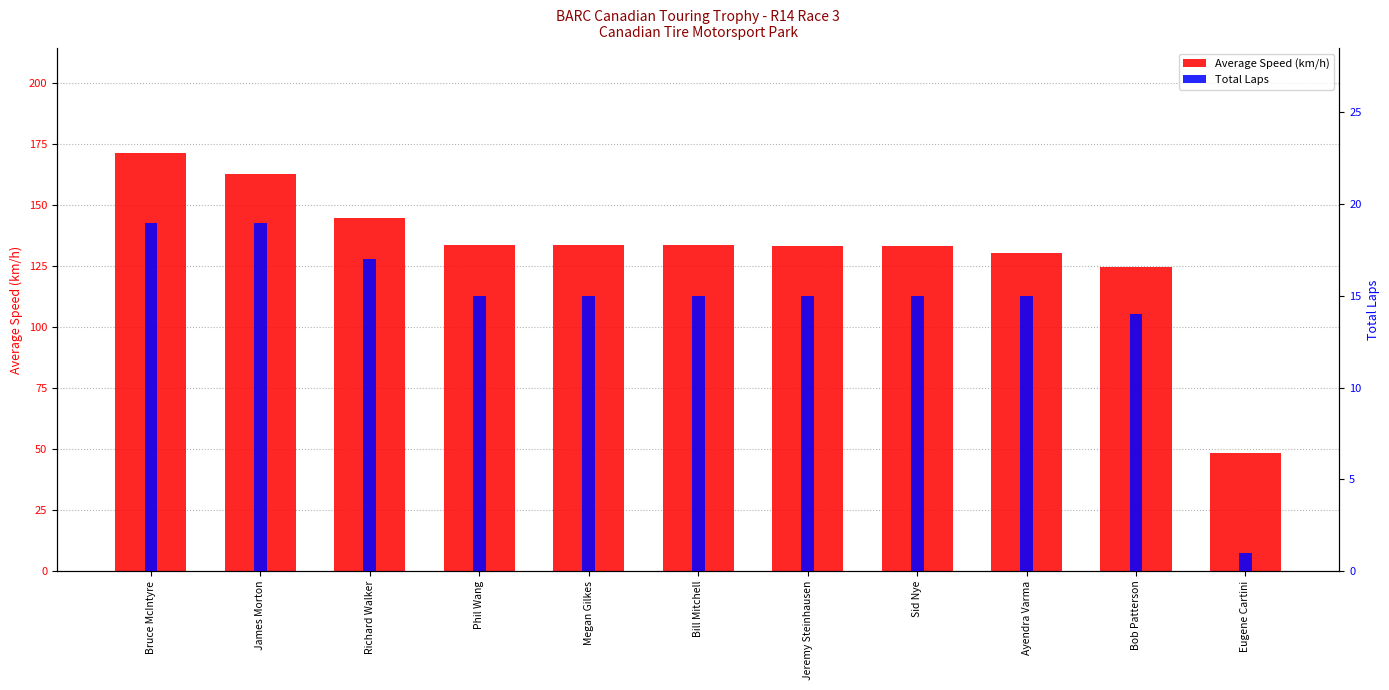

Count the number of data series in this chart.

2